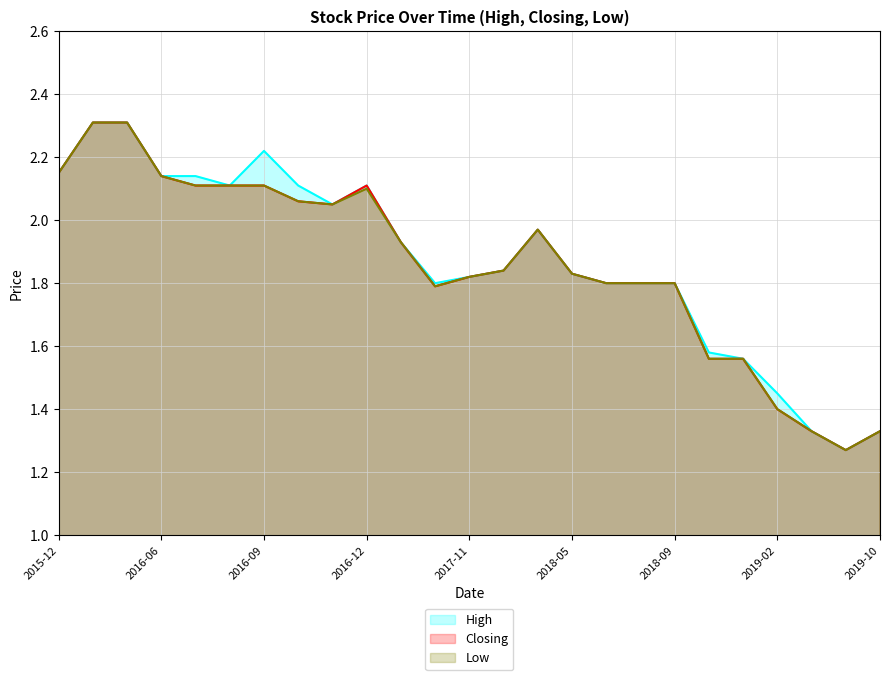

True or false: High and Low cross at least once.

False